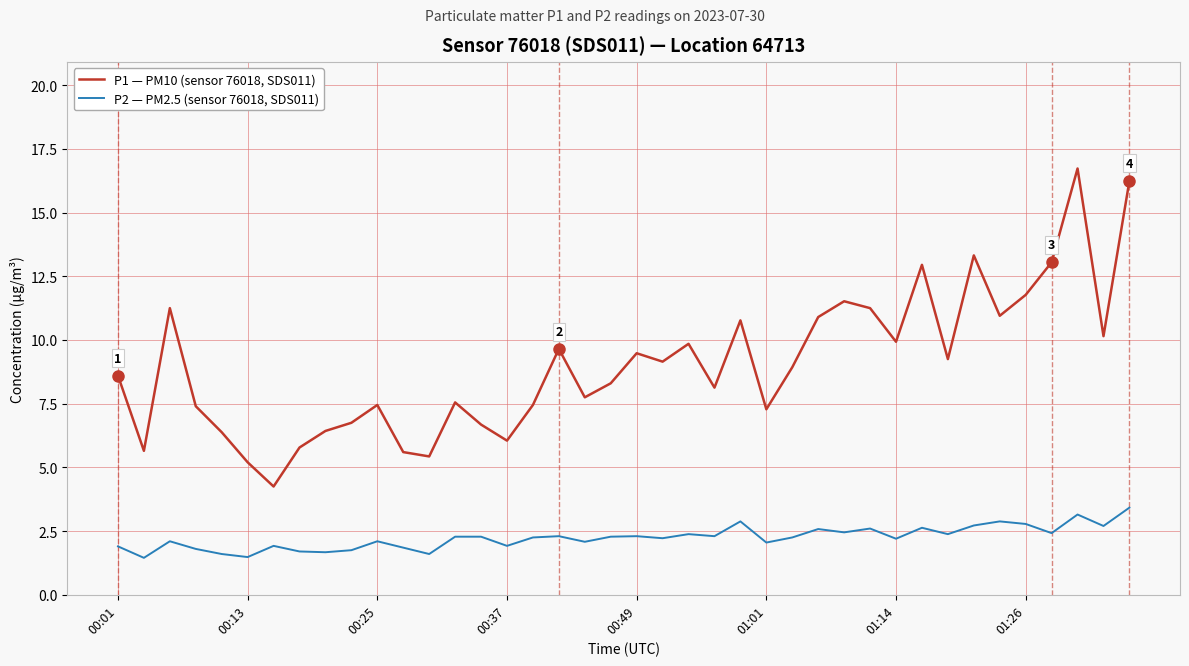

True or false: P2 — PM2.5 (sensor 76018, SDS011) and P1 — PM10 (sensor 76018, SDS011) cross at least once.

False